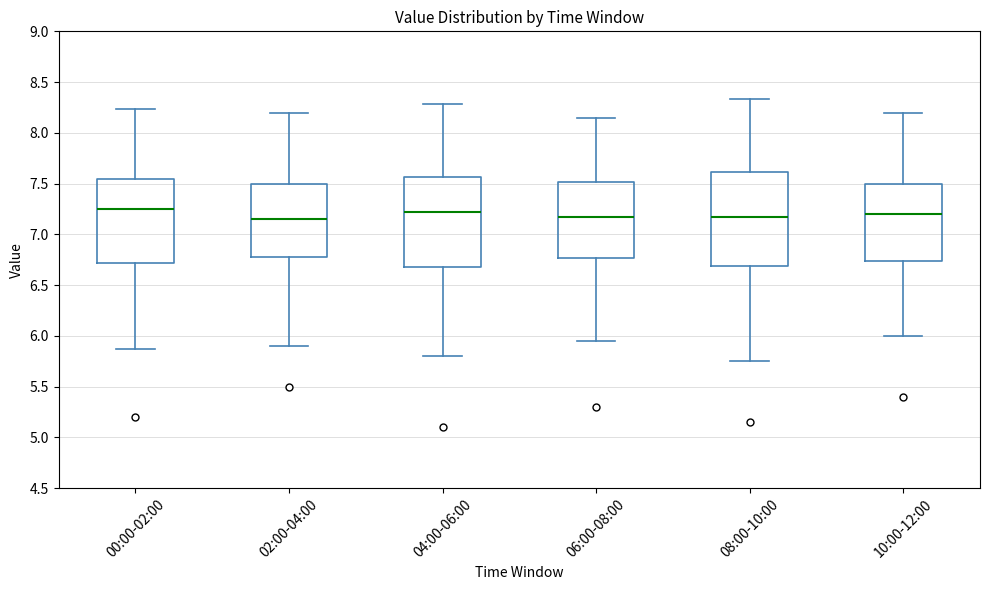

Reading left to right, transcribe this box plot: for each box, give where its median line is, the range the box spans, and where its two whiskers end, as read against the y-axis. The values are not printed on the chart, so give them approximately, as read against the axis.

00:00-02:00: median 7.25, box 6.70 to 7.55, whiskers 5.85 to 8.25
02:00-04:00: median 7.15, box 6.80 to 7.50, whiskers 5.90 to 8.20
04:00-06:00: median 7.25, box 6.70 to 7.55, whiskers 5.80 to 8.30
06:00-08:00: median 7.20, box 6.75 to 7.50, whiskers 5.95 to 8.15
08:00-10:00: median 7.20, box 6.70 to 7.60, whiskers 5.75 to 8.35
10:00-12:00: median 7.20, box 6.75 to 7.50, whiskers 6.00 to 8.20